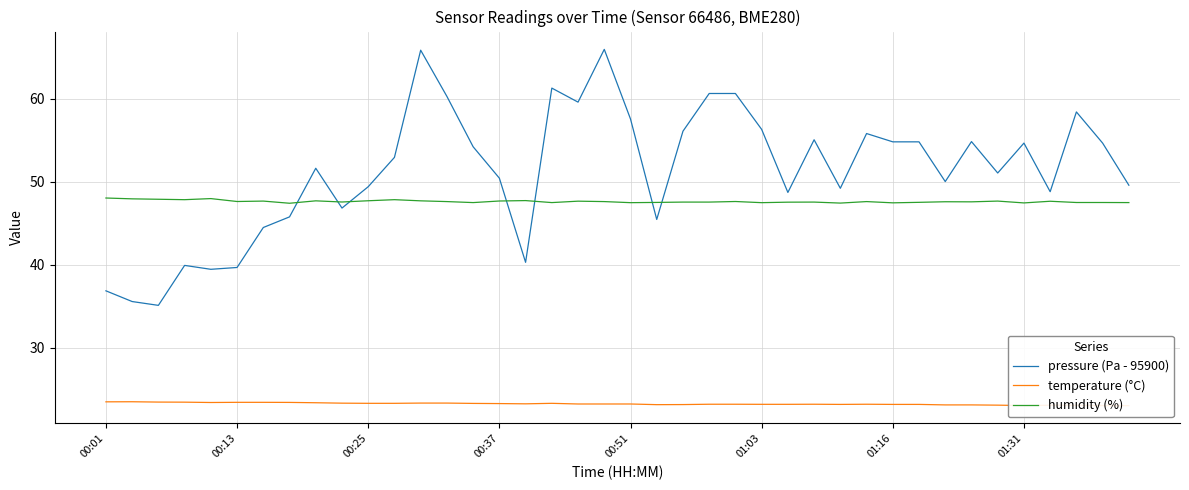

What is the minimum value for humidity (%)?

47.4